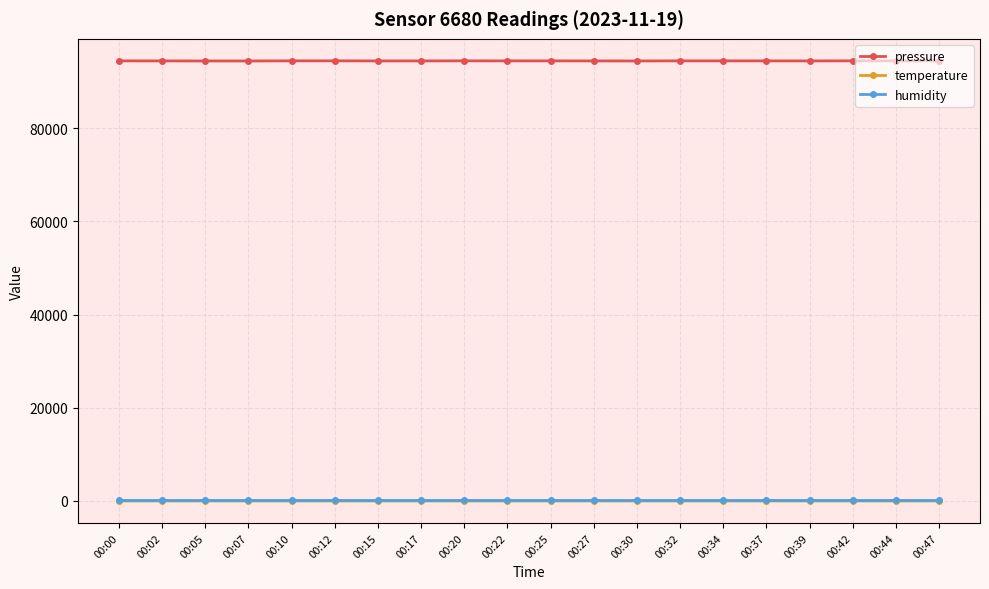

How many values in the pressure series are below 94476?

9